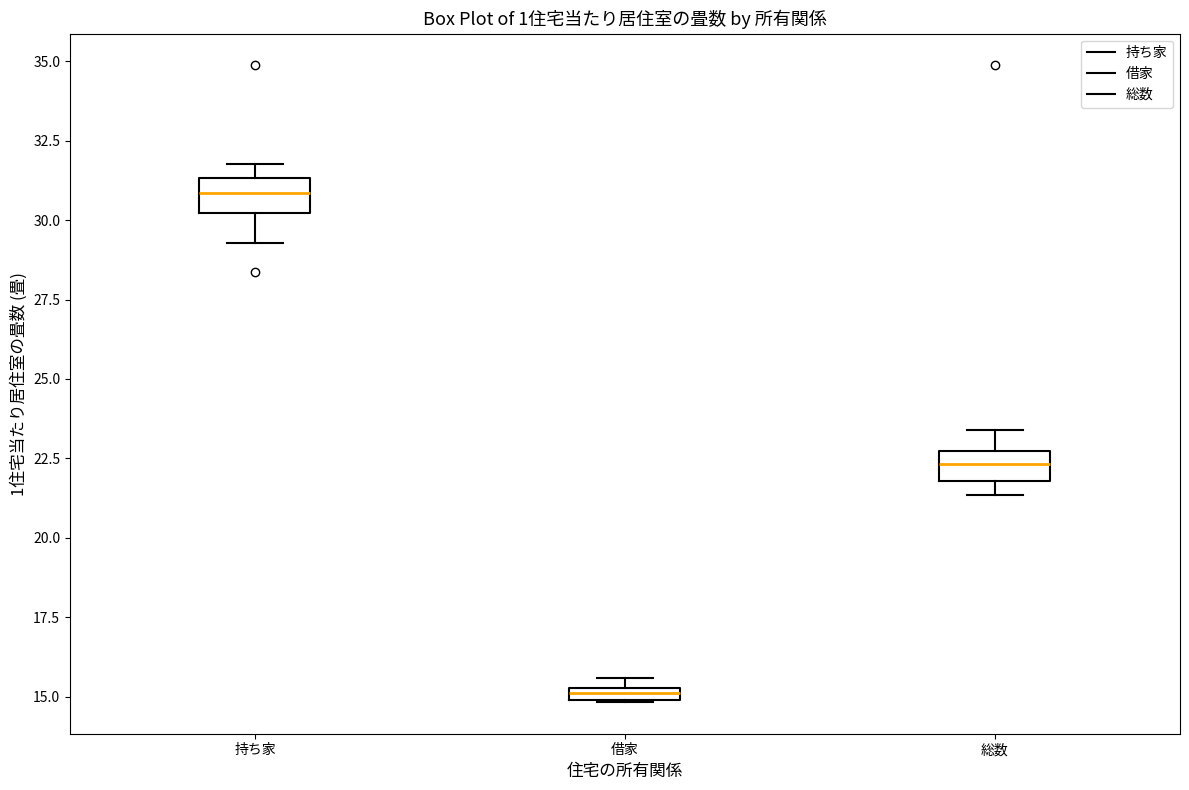

Which box has the lowest median line?

借家